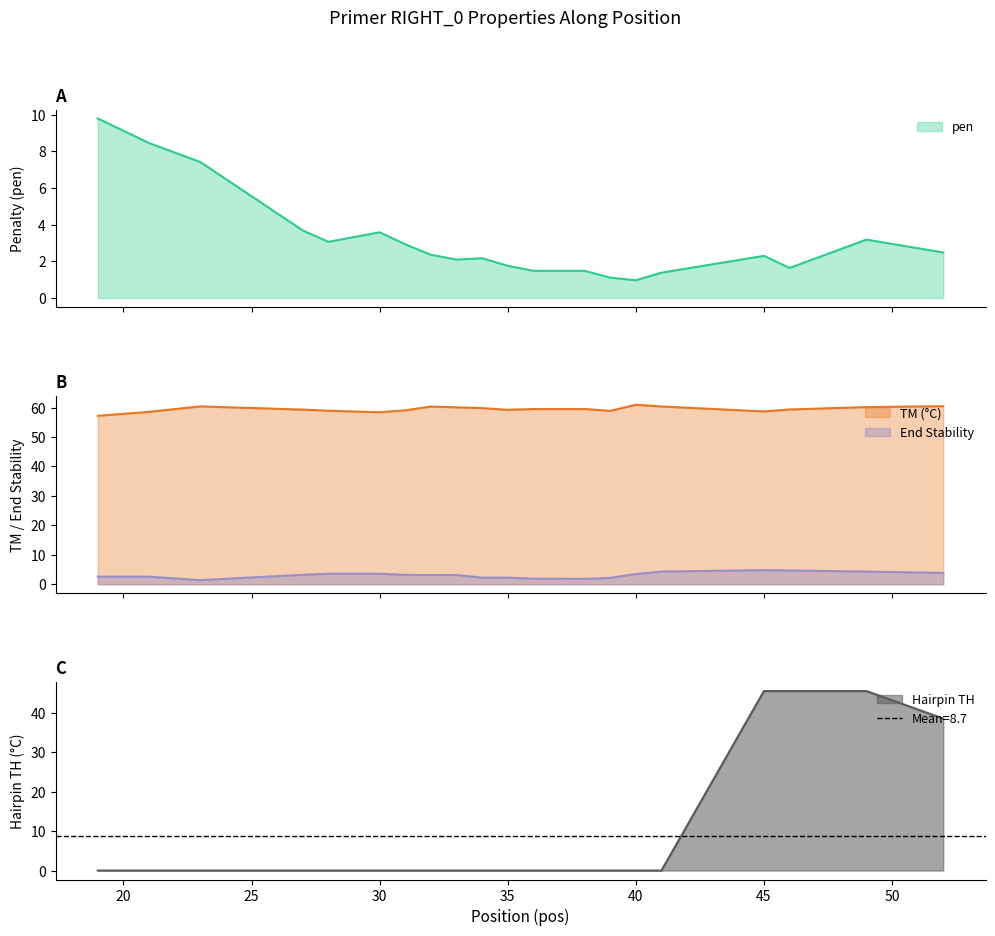

What is the difference between the second highest and second lowest values in the PRIMER_RIGHT_0_END_STABILITY series?

2.9